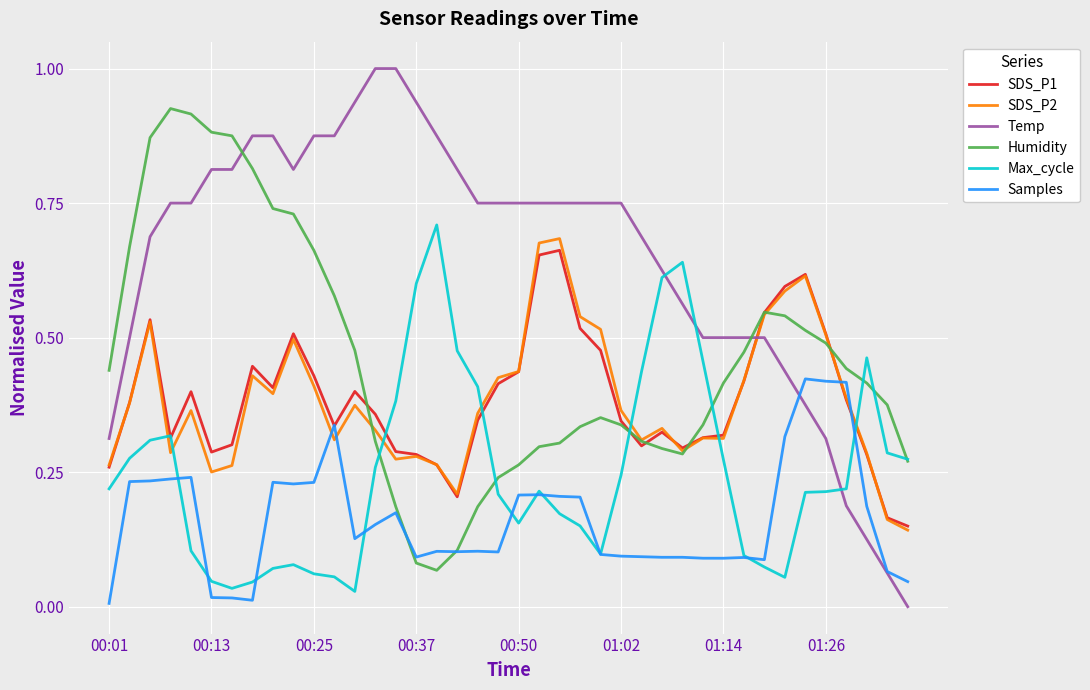

What is the greatest value displayed?

1.0